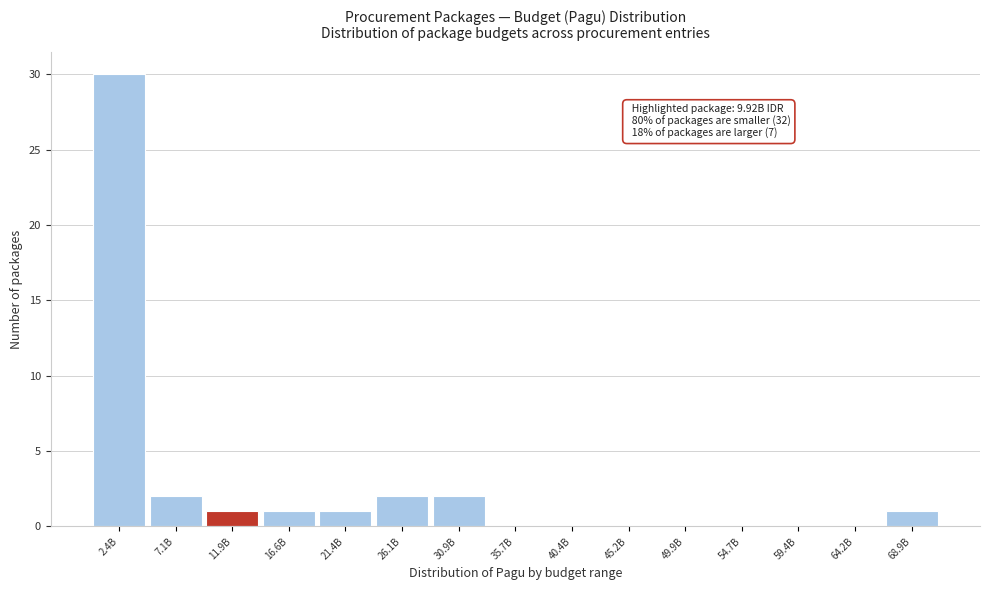

Reading right to left, transcribe all the data shown in this chart.

68.9B=1	64.2B=0	59.4B=0	54.7B=0	49.9B=0	45.2B=0	40.4B=0	35.7B=0	30.9B=2	26.1B=2	21.4B=1	16.6B=1	11.9B=1	7.1B=2	2.4B=30